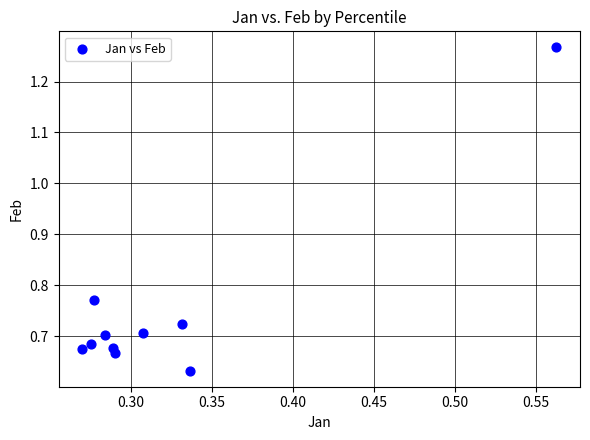

What is the average X value?

0.3